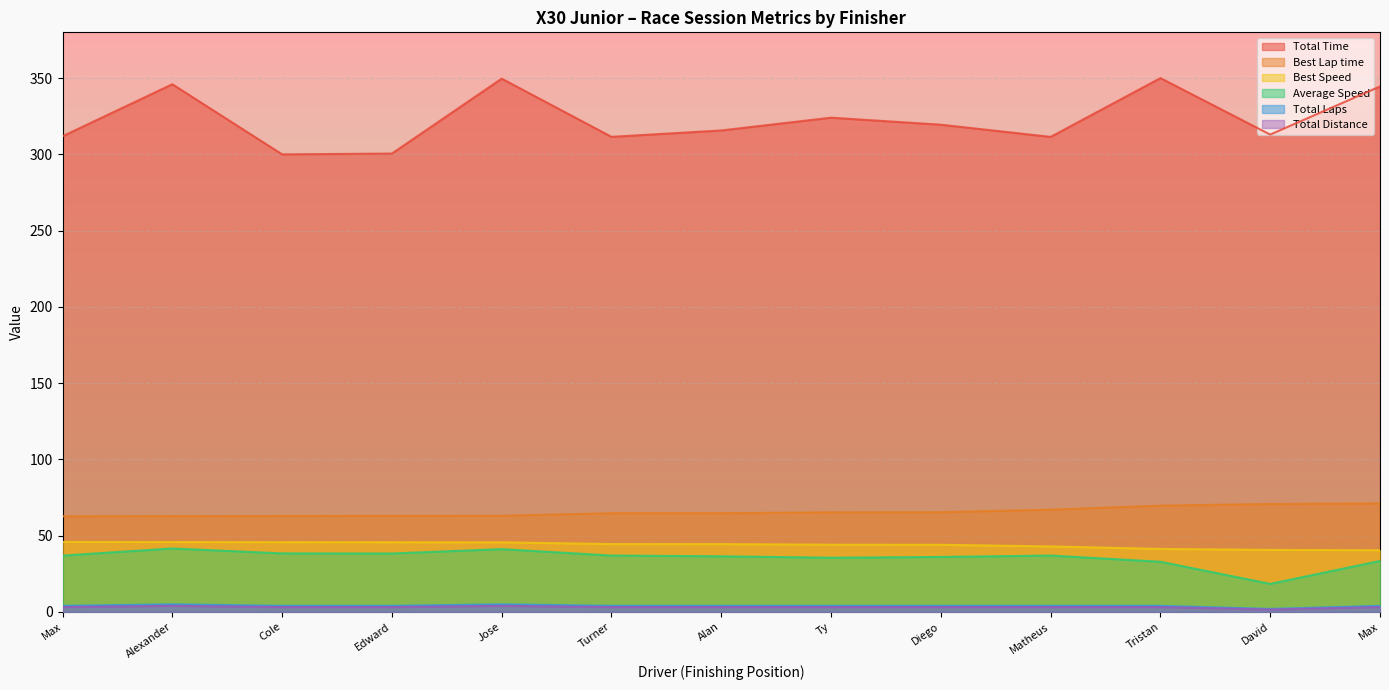

How many lines are shown in the chart?

6